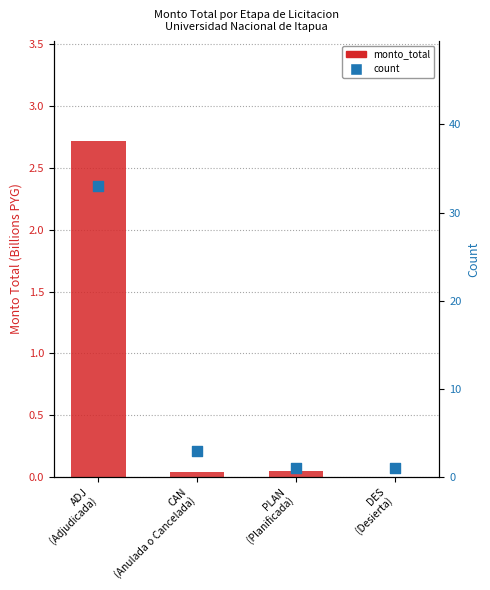

What is the total value across all series at CAN
(Anulada o Cancelada)?

3.0